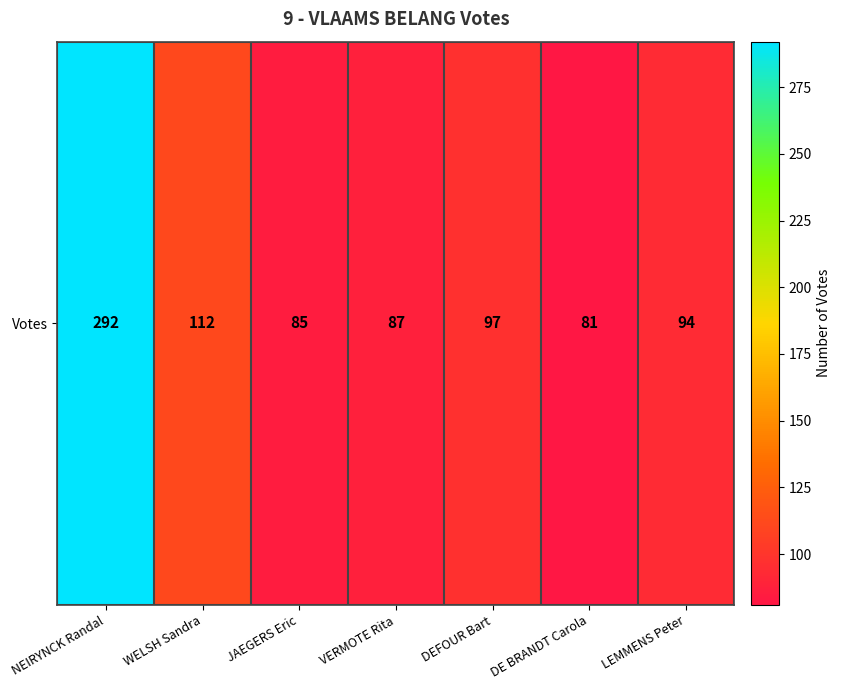

How many values are below 94?

3